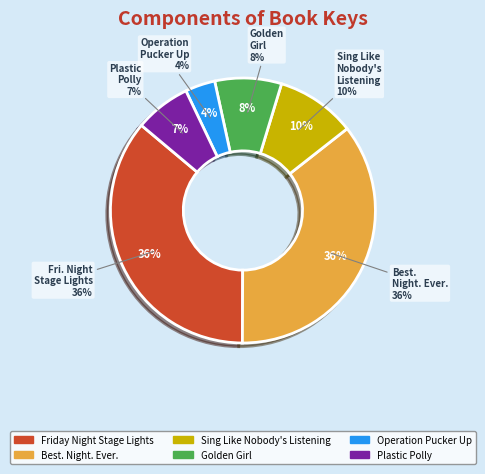

To the nearest percent, what is the average slice percentage?

17%